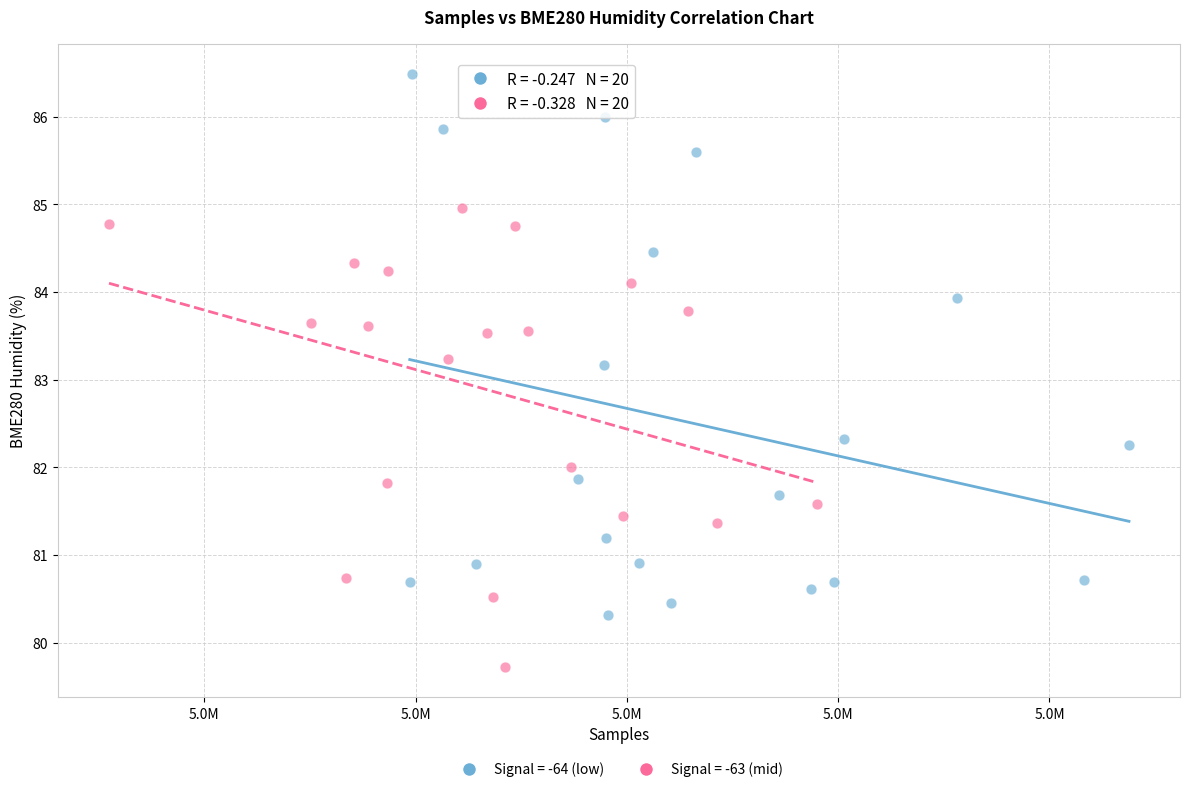

Which series contains the lowest Y value?

Signal = -63 (mid)